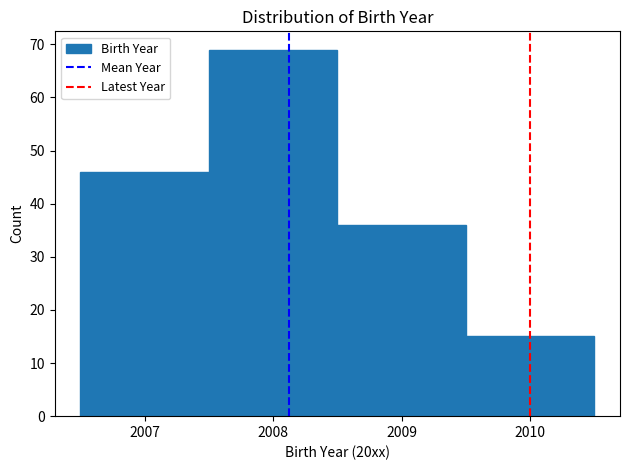

Reading left to right, transcribe this chart: for each bar, give the range it covers on the x-axis and its height. The values are not printed on the chart, so give them approximately, as read against the axis.

2006.5 to 2007.5: 46
2007.5 to 2008.5: 69
2008.5 to 2009.5: 36
2009.5 to 2010.5: 15